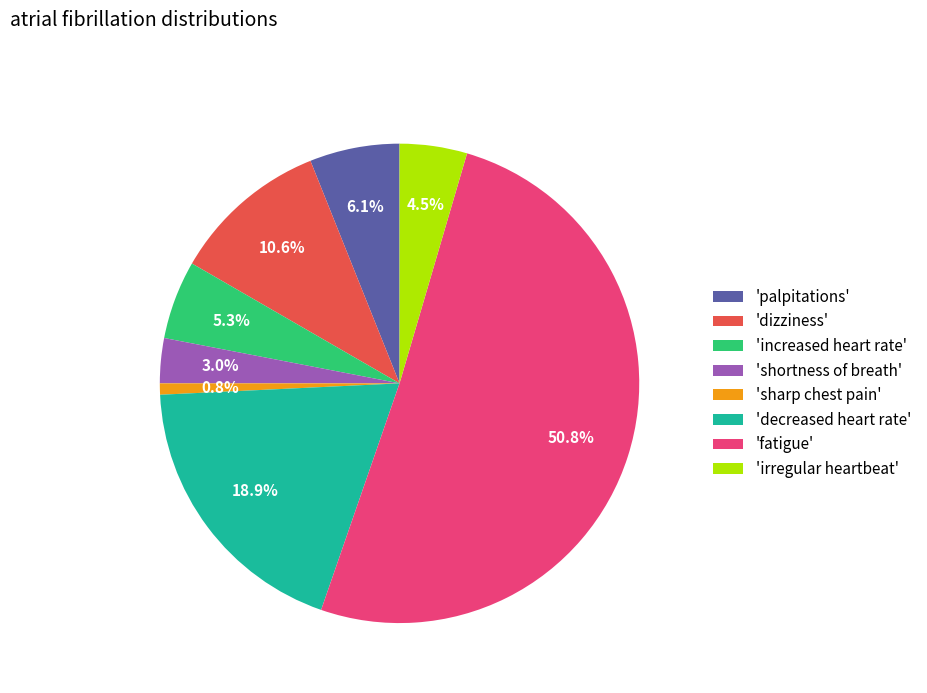

Count the number of slices in the pie.

8